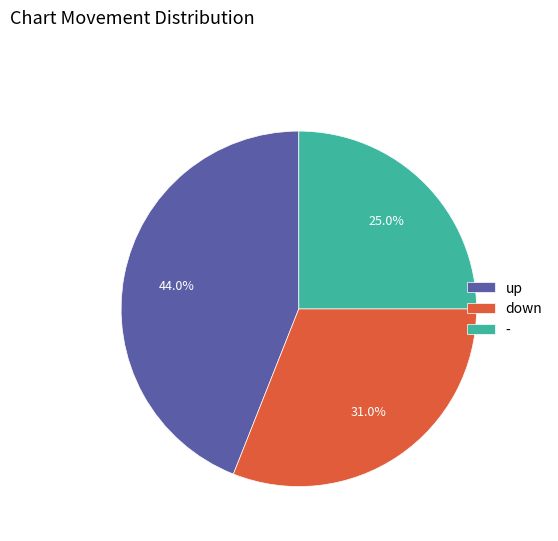

Which slice is the smallest?

-